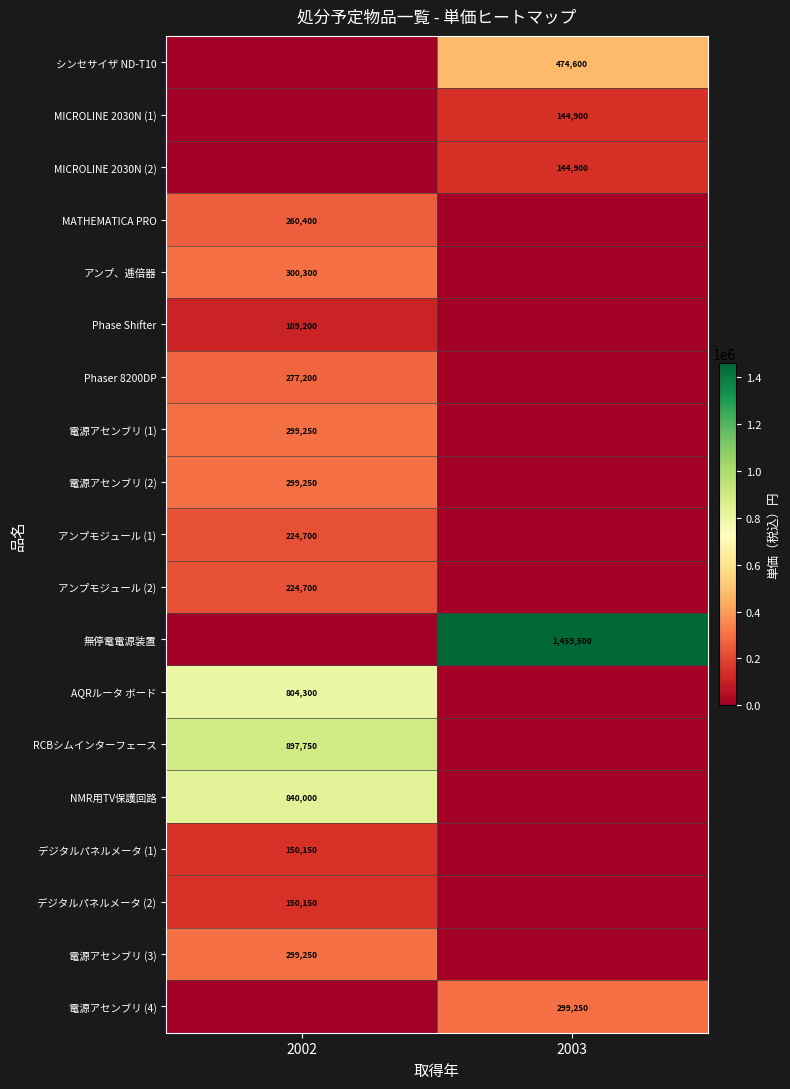

Which series has the largest range (max minus min)?

無停電電源装置